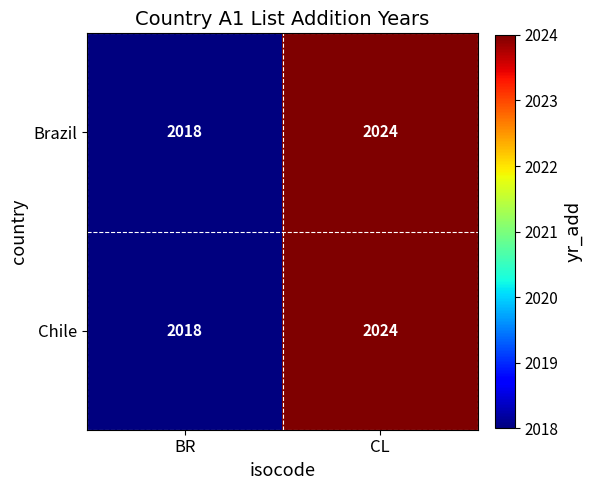

What is the average value of the Brazil series?

2021